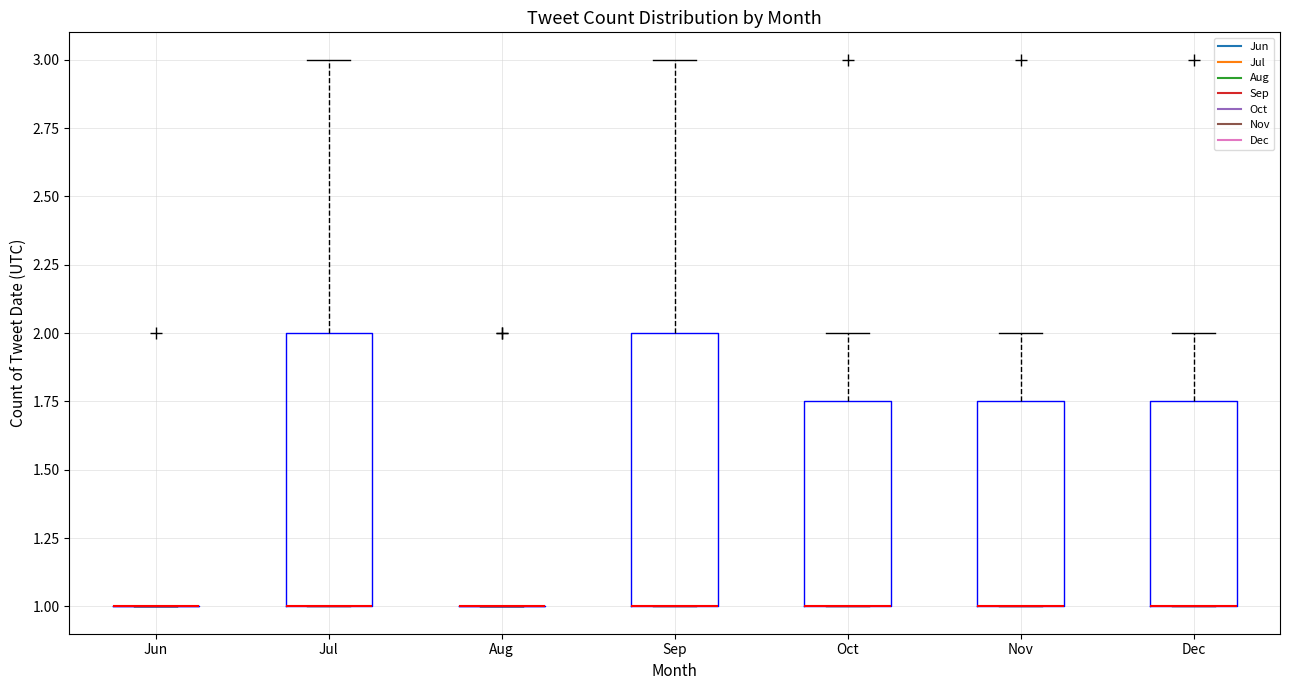

Reading left to right, transcribe this box plot: for each box, give where its median line is, the range the box spans, and where its two whiskers end, as read against the y-axis. The values are not printed on the chart, so give them approximately, as read against the axis.

Jun: box collapsed to a line at 1.00, whiskers 1.00 to 1.00
Jul: median 1.00 (drawn on the box's lower edge), box 1.00 to 2.00, whiskers 1.00 to 3.00
Aug: box collapsed to a line at 1.00, whiskers 1.00 to 1.00
Sep: median 1.00 (drawn on the box's lower edge), box 1.00 to 2.00, whiskers 1.00 to 3.00
Oct: median 1.00 (drawn on the box's lower edge), box 1.00 to 1.75, whiskers 1.00 to 2.00
Nov: median 1.00 (drawn on the box's lower edge), box 1.00 to 1.75, whiskers 1.00 to 2.00
Dec: median 1.00 (drawn on the box's lower edge), box 1.00 to 1.75, whiskers 1.00 to 2.00